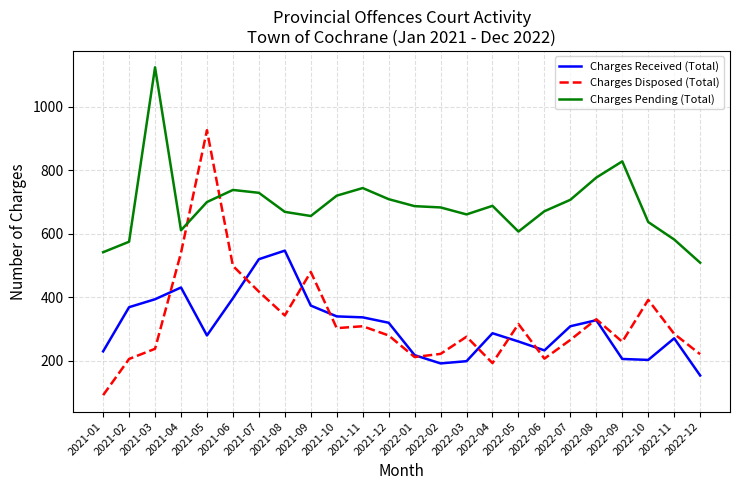

How many lines are shown in the chart?

3